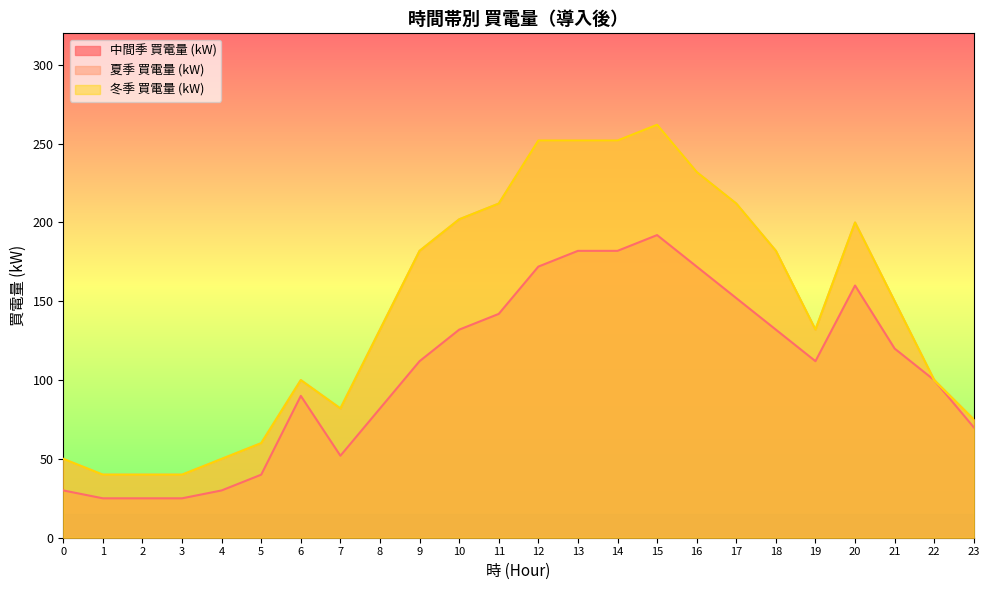

Which series has the largest total across all categories?

夏季 買電量 (kW)